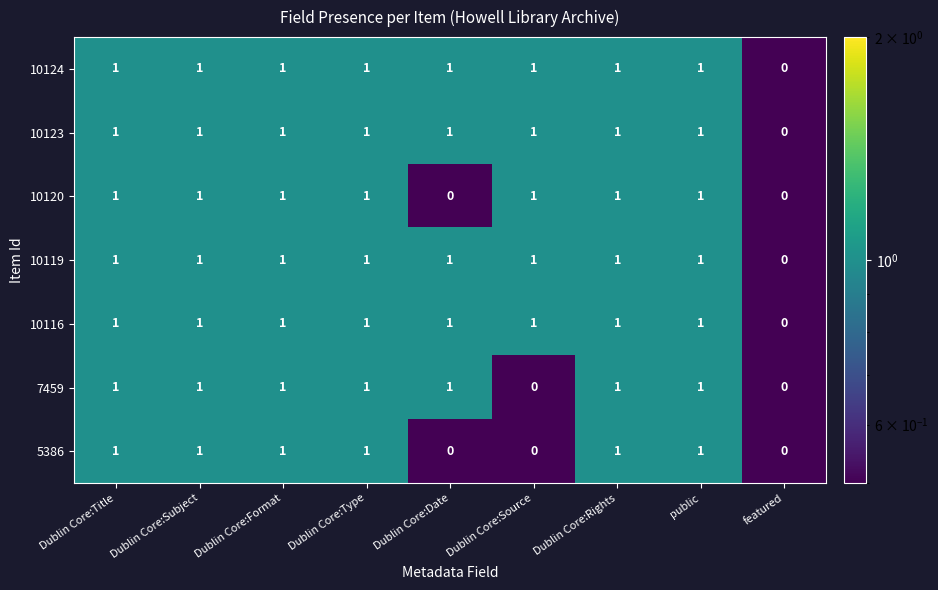

Count the 10124 values in the range 1 to 2.

8